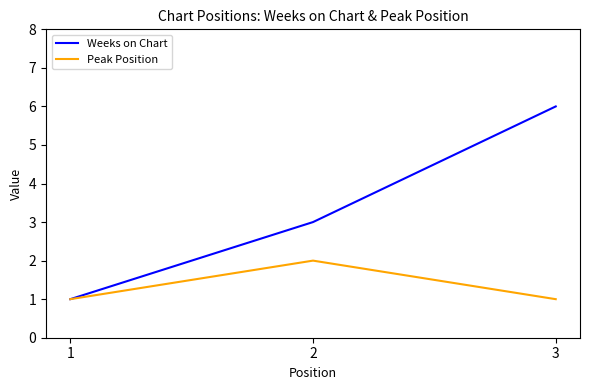

Reading right to left, what are all the values shown in this chart?

Weeks on Chart: 3=6	2=3	1=1
Peak Position: 3=1	2=2	1=1